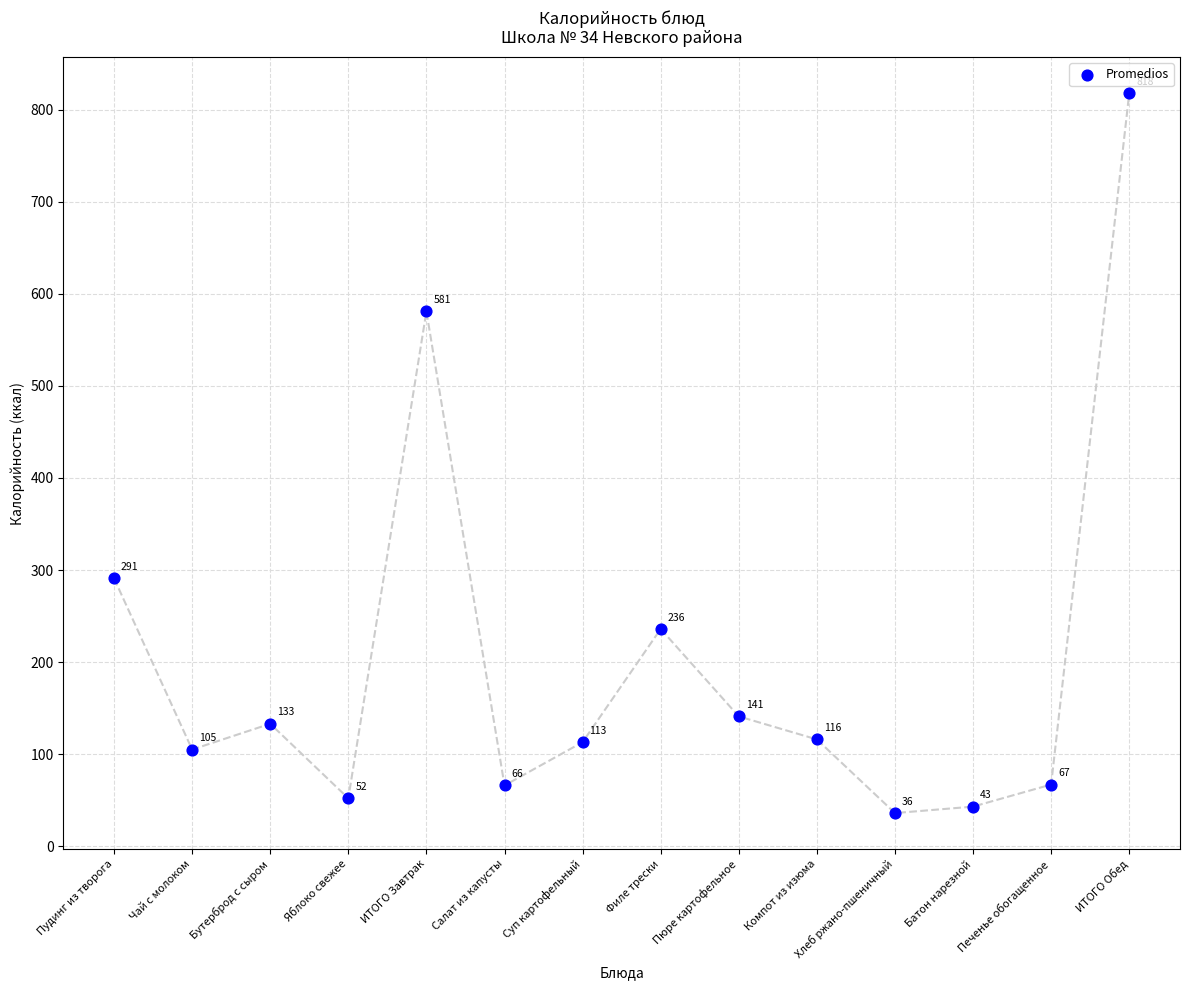

What is the range of Y values (max minus min)?

782